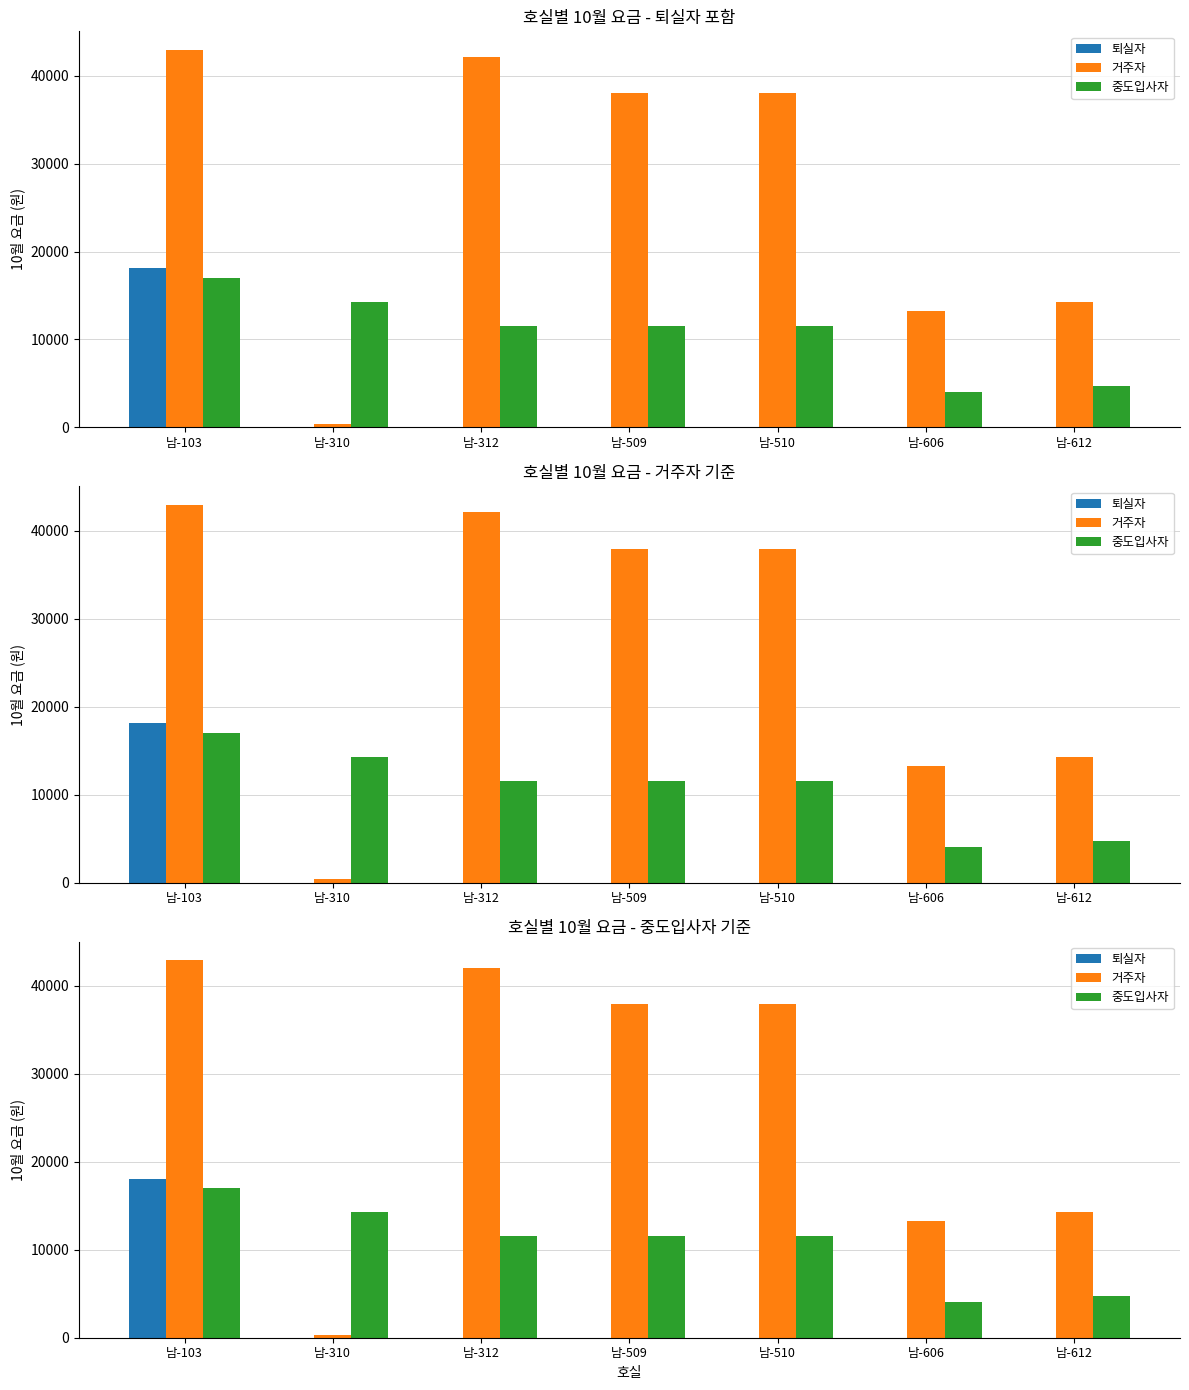

Between 남-510 and 남-612, which series saw the biggest shift?

거주자